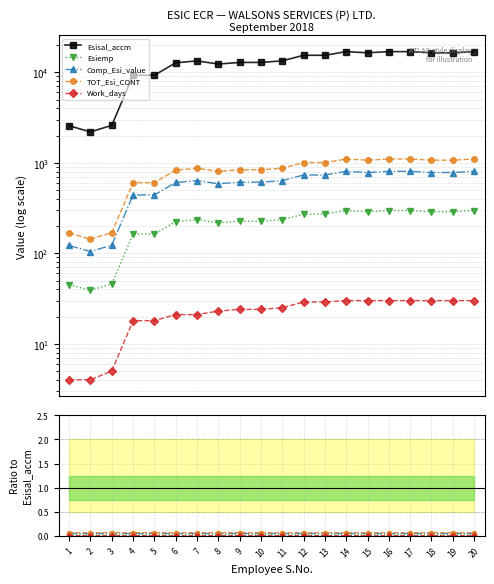

Is it true that Esiemp equals 0.0 at 11?

True